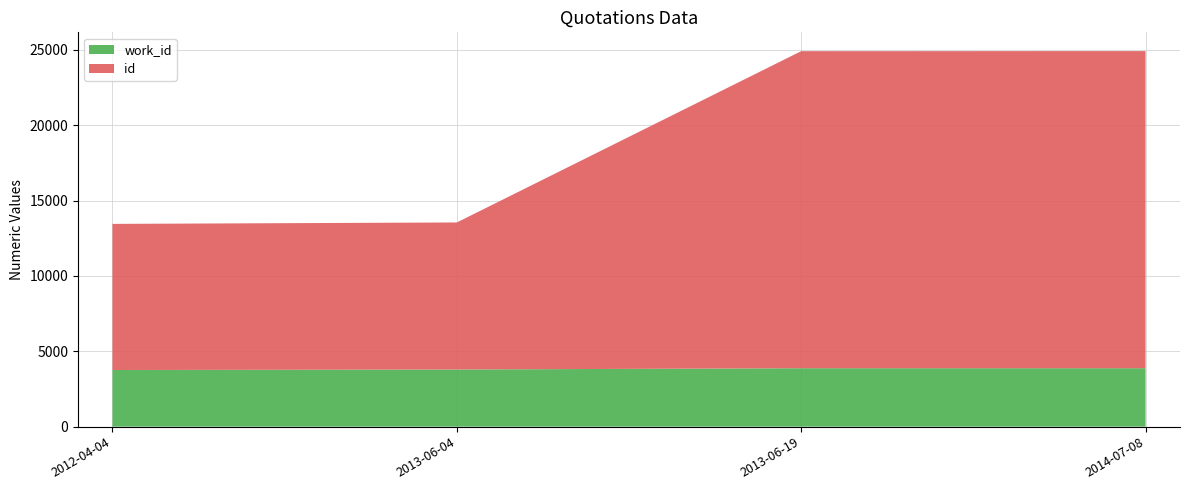

Reading left to right, transcribe all the data shown in this chart.

id: 2012-04-04=9692	2013-06-04=9754	2013-06-19=21031	2014-07-08=21034
work_id: 2012-04-04=3757	2013-06-04=3790	2013-06-19=3876	2014-07-08=3876